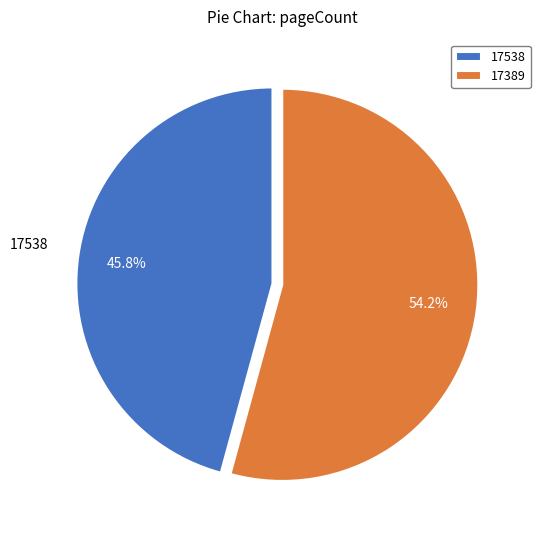

What portion of the pie excludes 17538?

54.2%